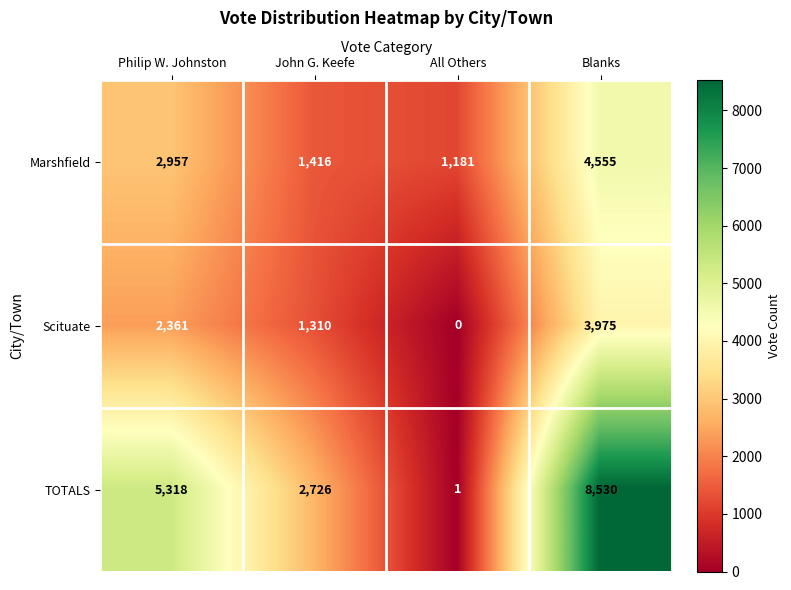

Where is Marshfield nearest to the value 2868?

Philip W. Johnston